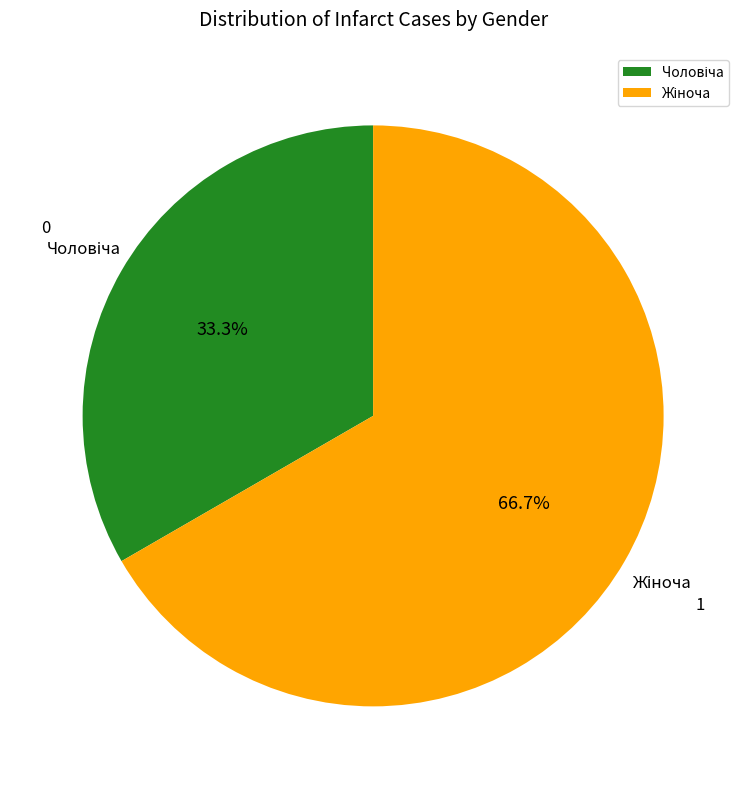

Is there a majority slice in this chart?

Yes